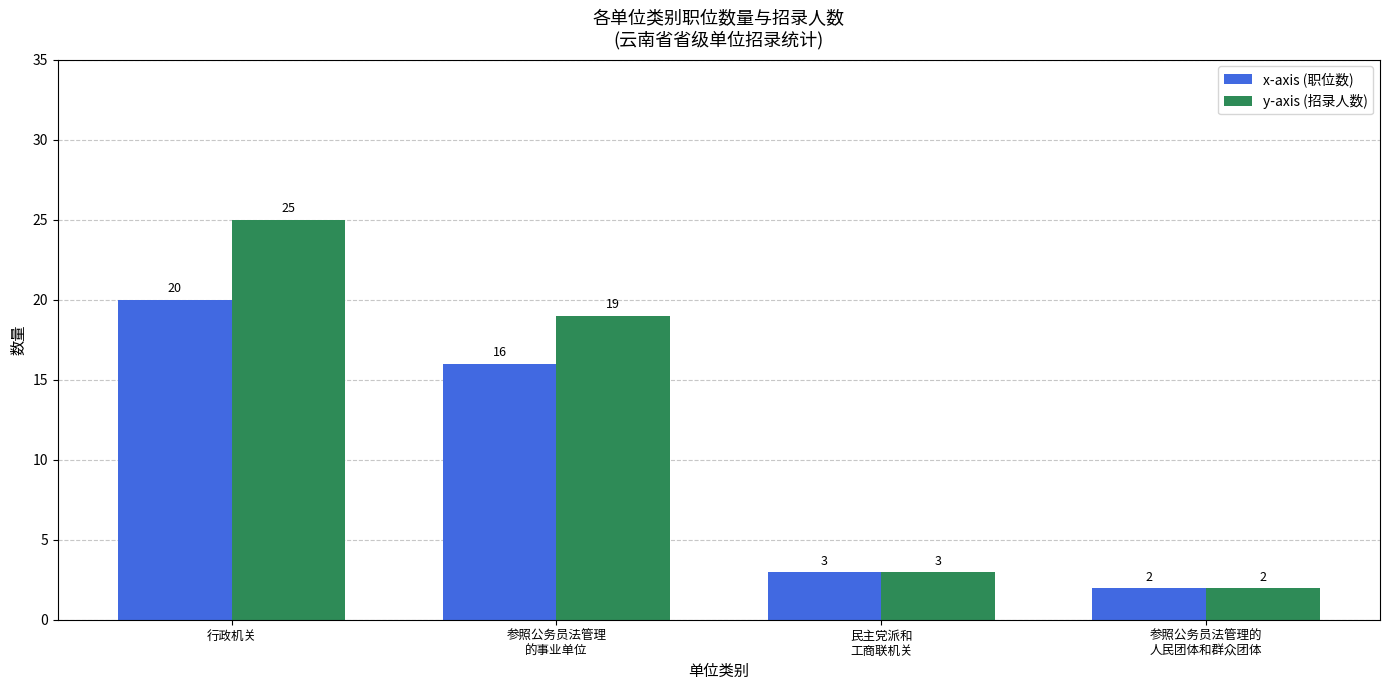

What is the sum of all x-axis (职位数) values?

41